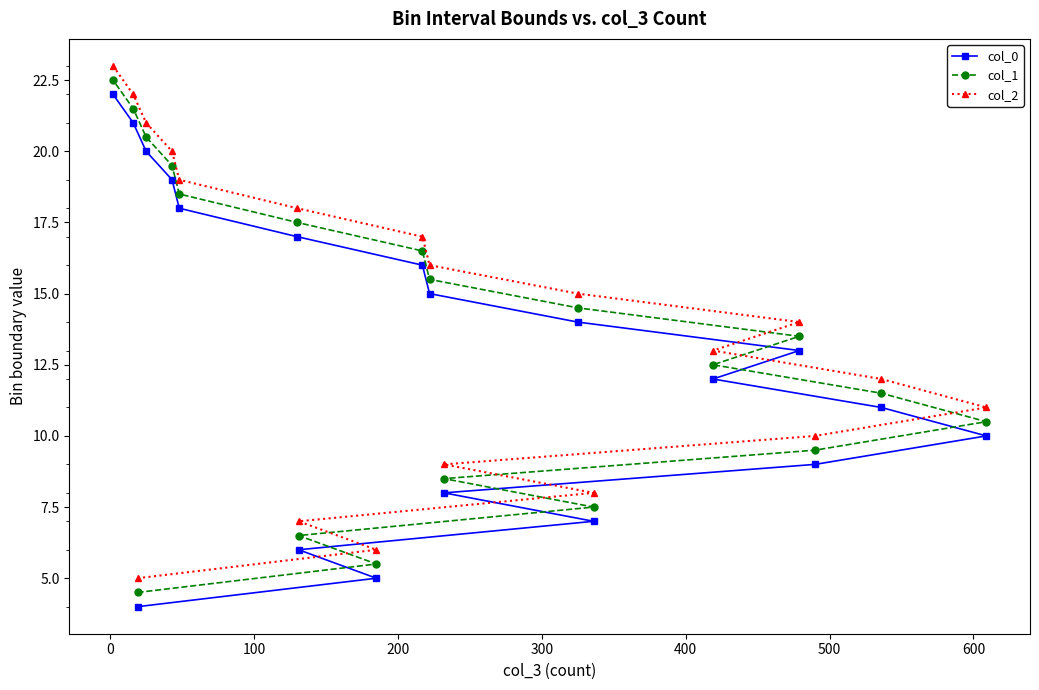

How many categories are shown in the chart?

19